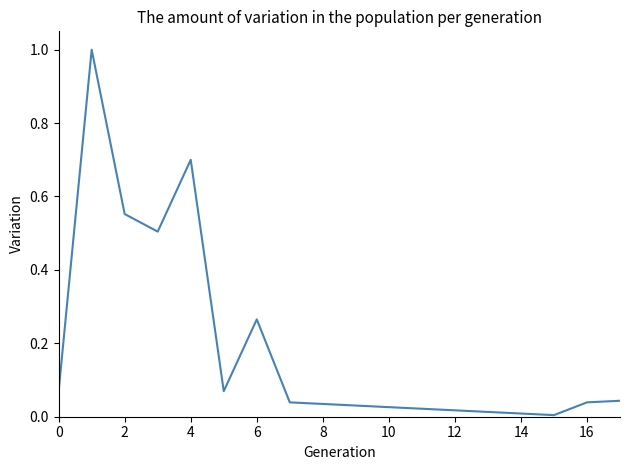

What is the difference between the maximum and minimum values?

1.0